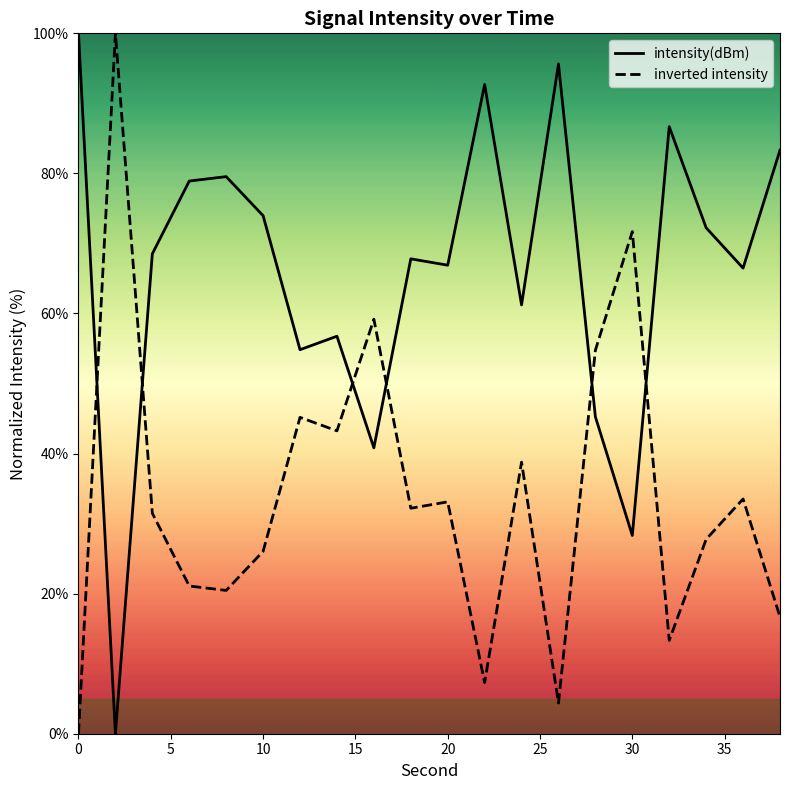

What is the spread (max minus min) of values at 10?

47.9